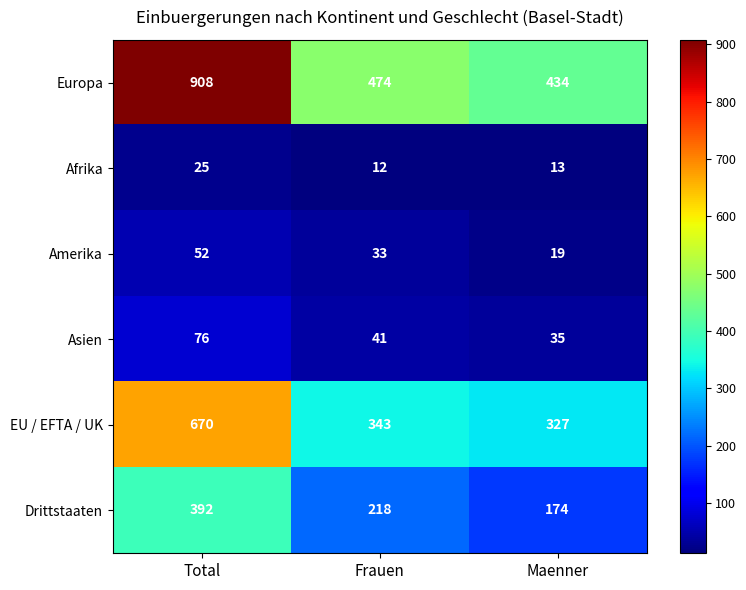

Rank the series by their maximum value, from highest to lowest.

Europa, EU / EFTA / UK, Drittstaaten, Asien, Amerika, Afrika